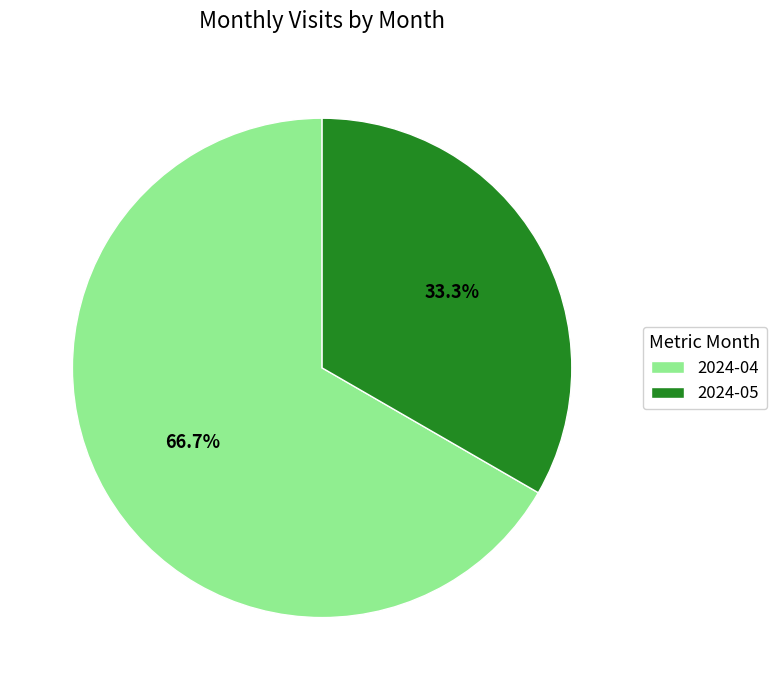

Rank the categories by value from highest to lowest.

2024-04, 2024-05